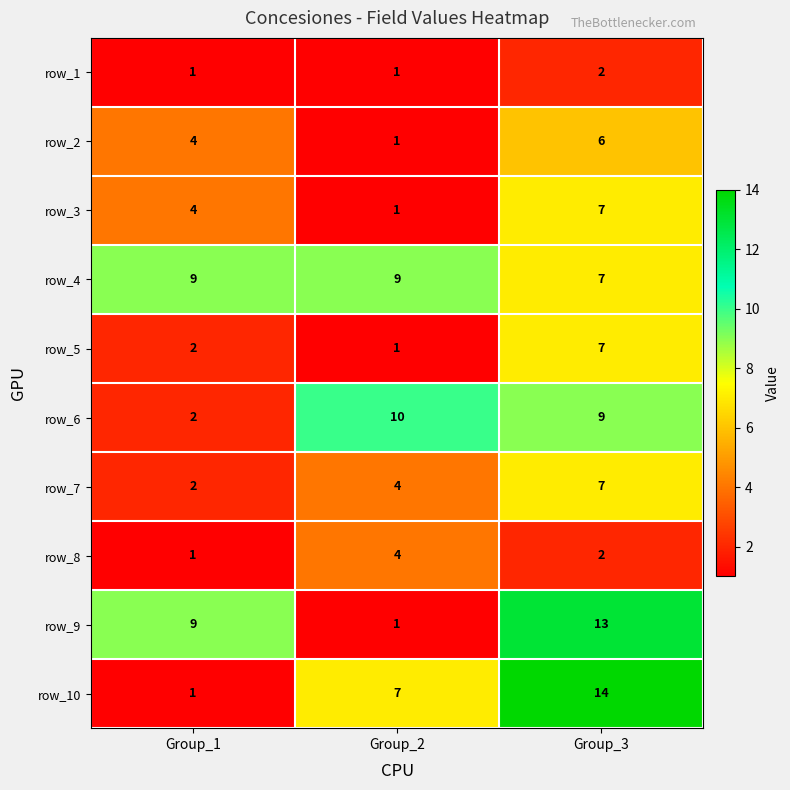

Where is row_8 nearest to the value 2?

Group_3